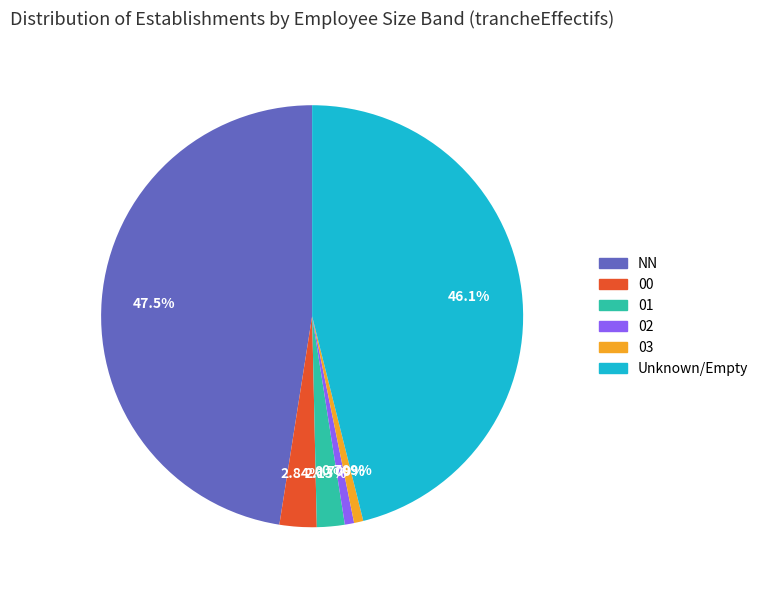

Count the number of slices in the pie.

6